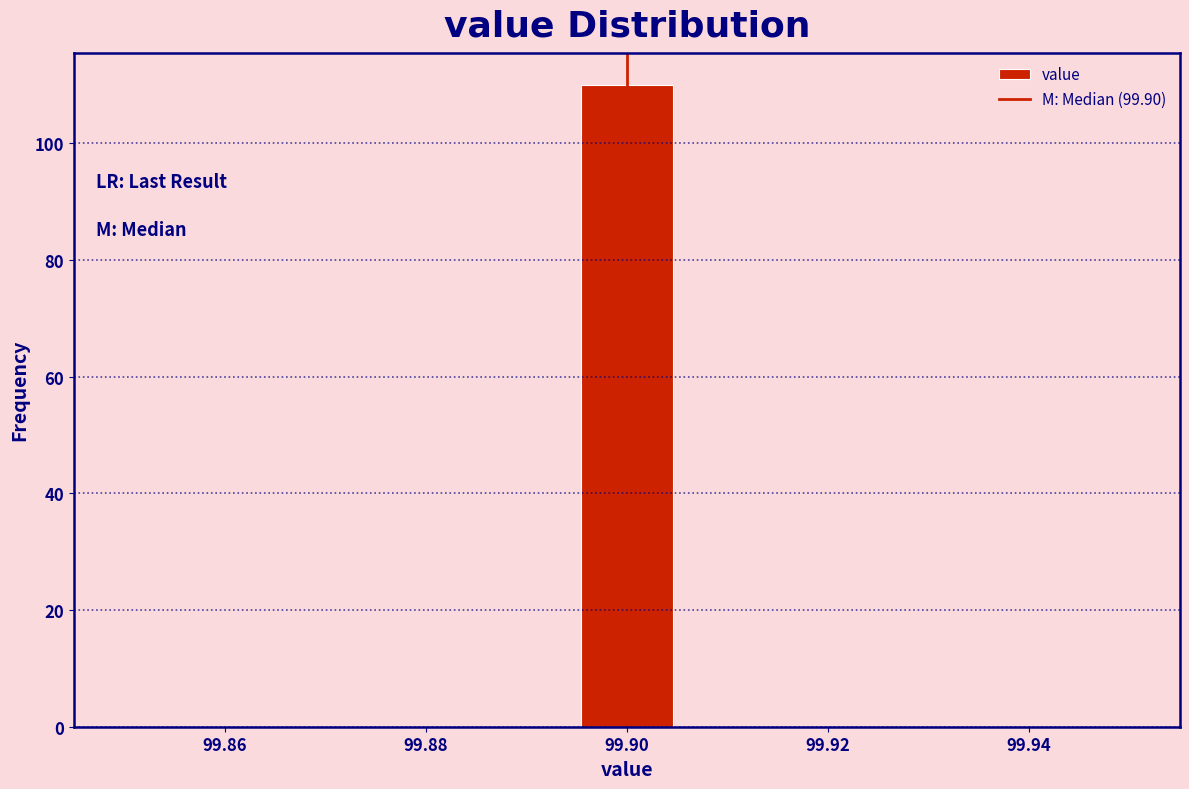

What is the height of the bar covering 99.896 to 99.904 on the x-axis? Neither the bar edges nor the heights are printed on the chart, so give them approximately, as read against the axes.

110